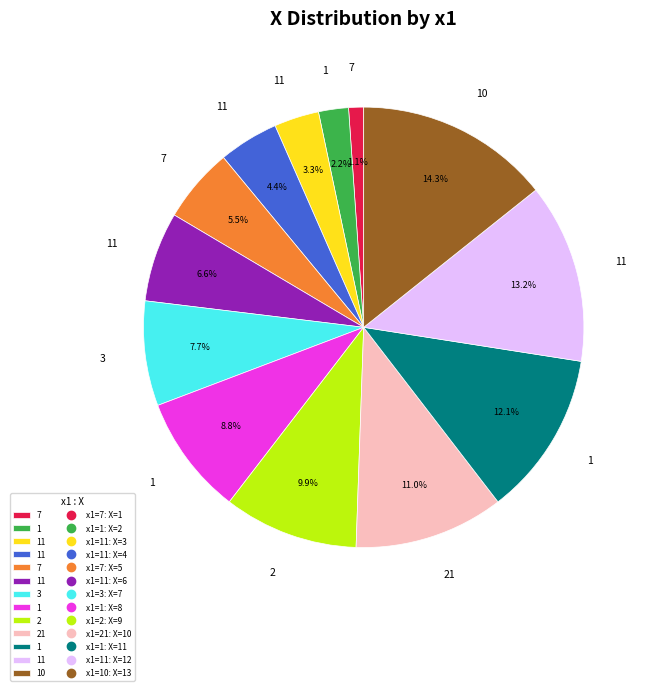

Does any single category account for the majority?

No